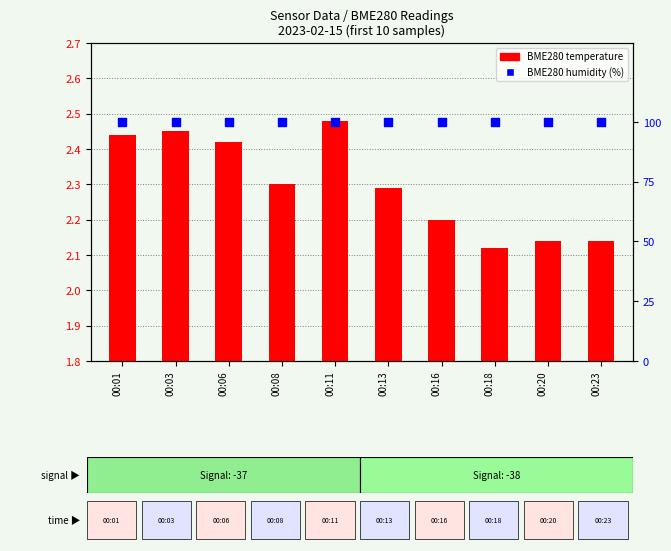

What is the total value across all series at 00:23?

102.1